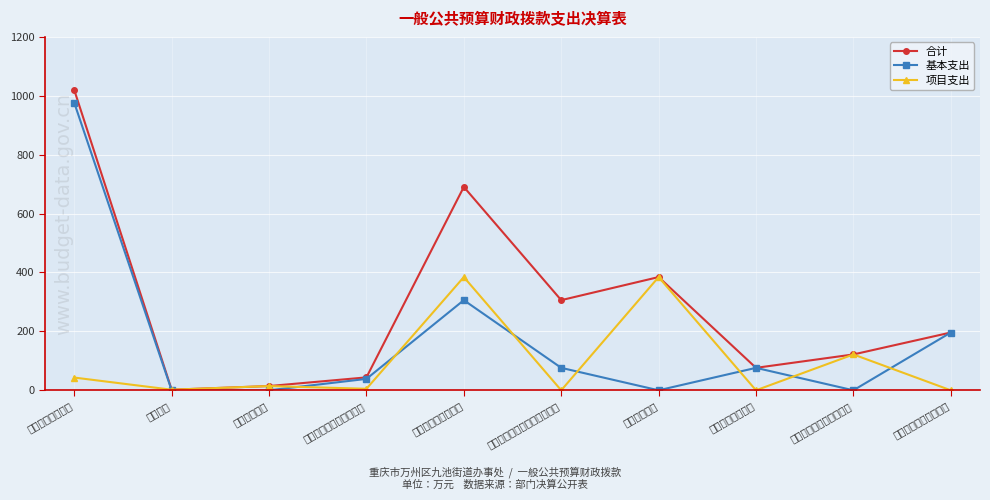

Which series has the largest total across all categories?

合计